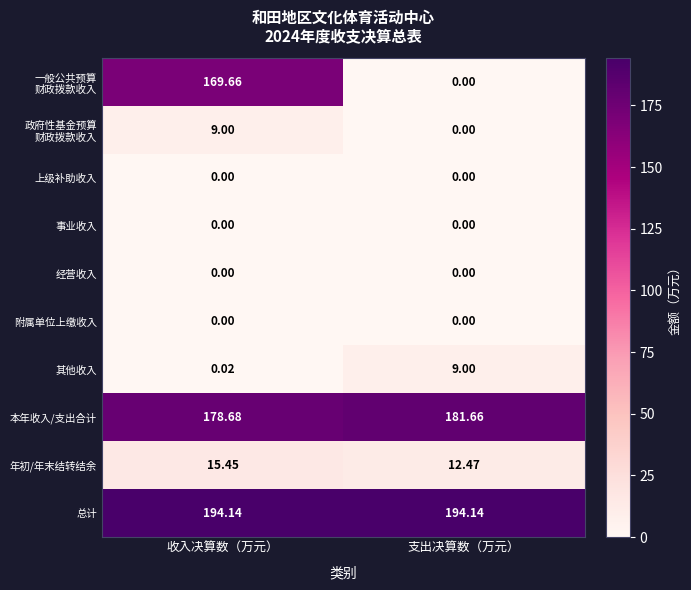

Where does the 年初/年末结转结余 series first go above 15?

收入决算数（万元）